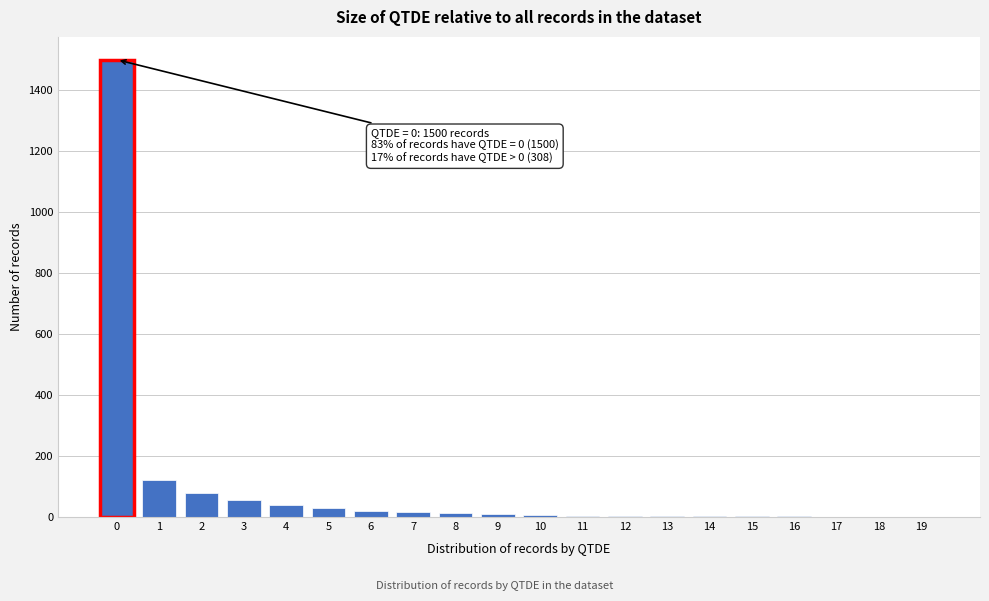

What is the maximum value shown in the chart?

1500